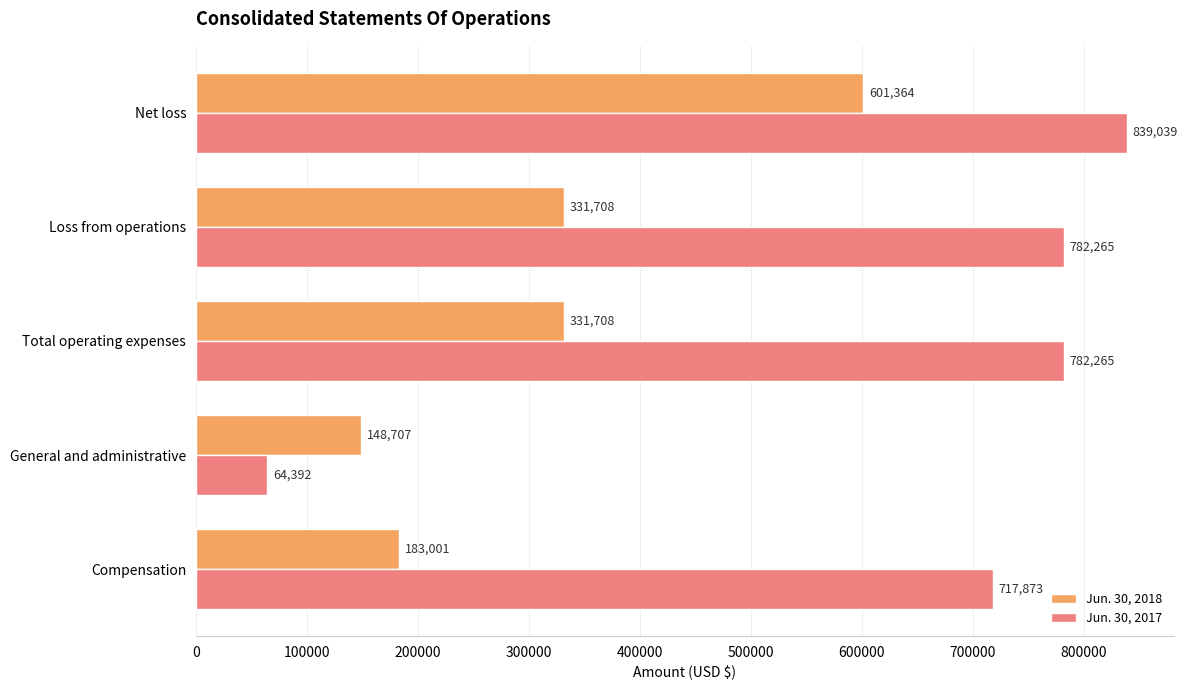

Which category has the lowest value in the Jun. 30, 2017 series?

General and administrative